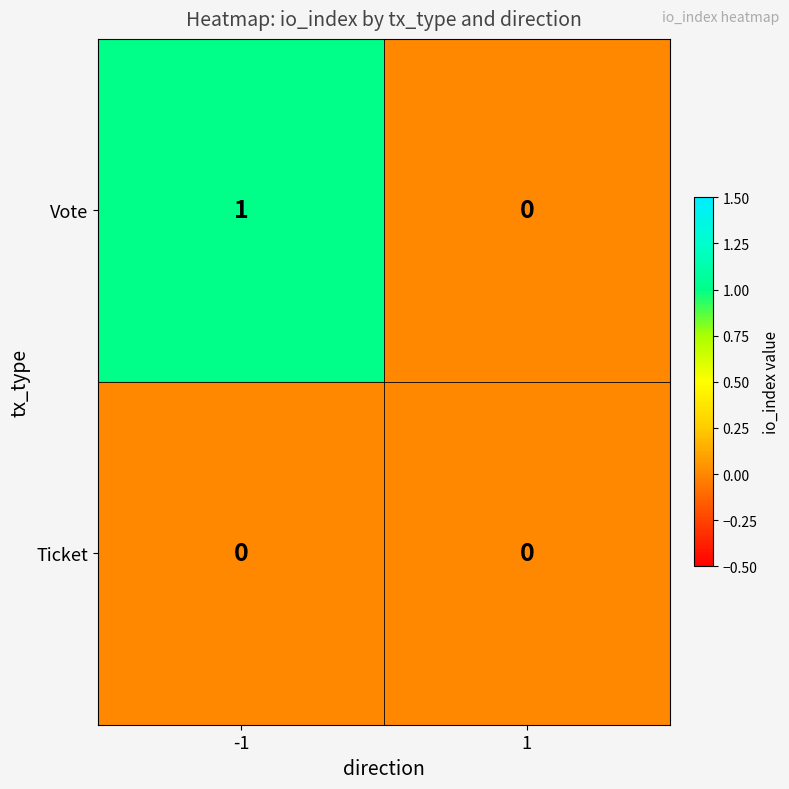

At which category is the sum across all series the highest?

-1